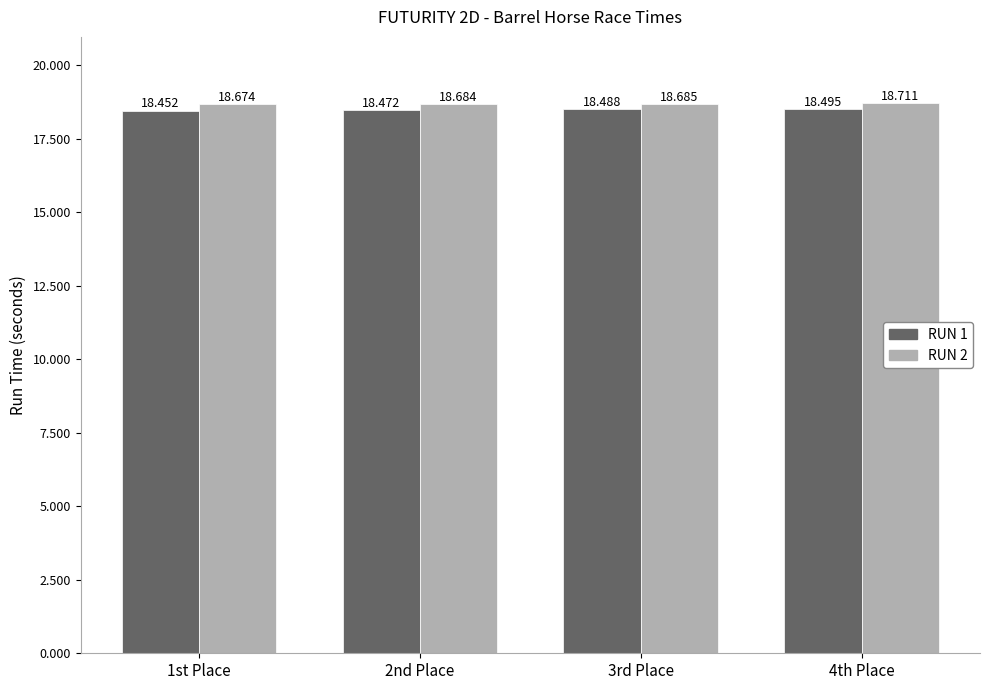

At which label does RUN 1 reach its peak?

4th Place